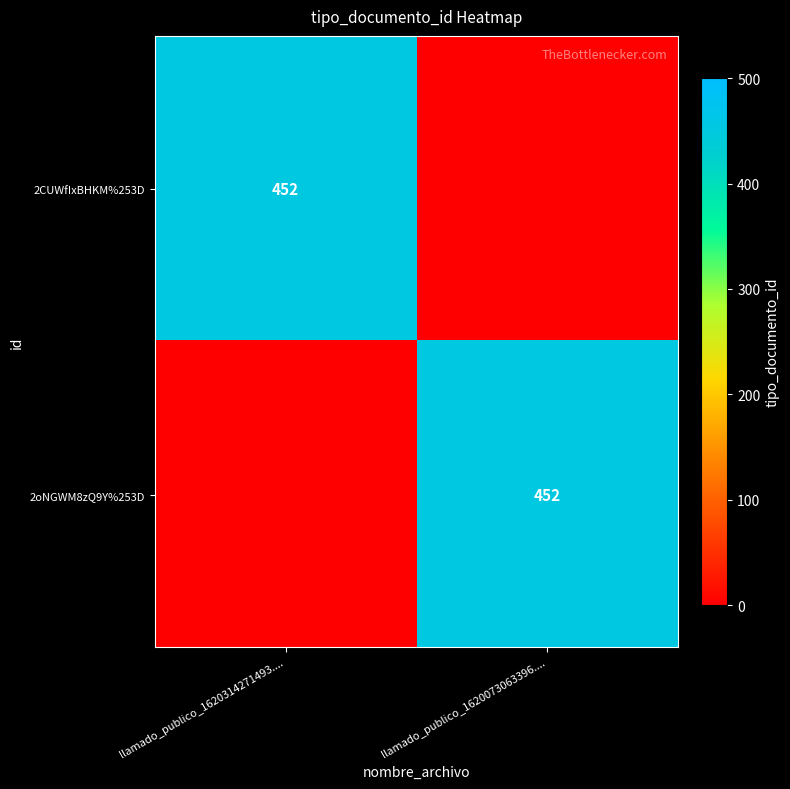

The value of 2oNGWM8zQ9Y%253D at llamado_publico_1620073063396.... is 452. True or false?

True